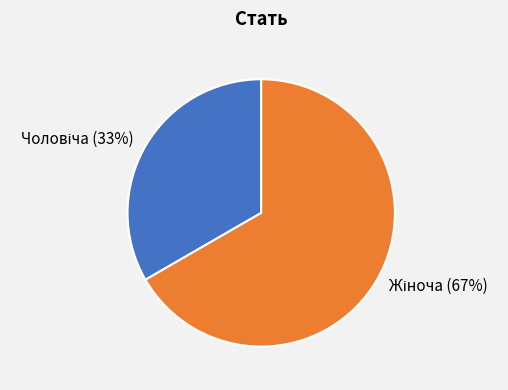

How much of the chart is everything except Жіноча?

33.3%